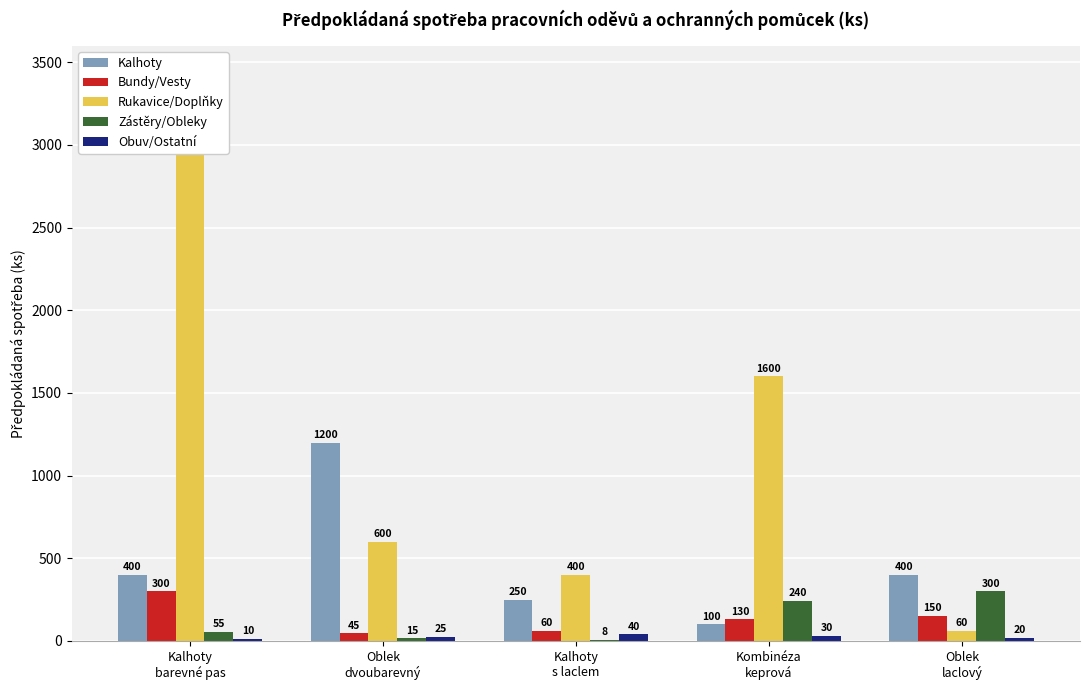

The value of Rukavice/Doplňky at Oblek
dvoubarevný is 961. True or false?

False